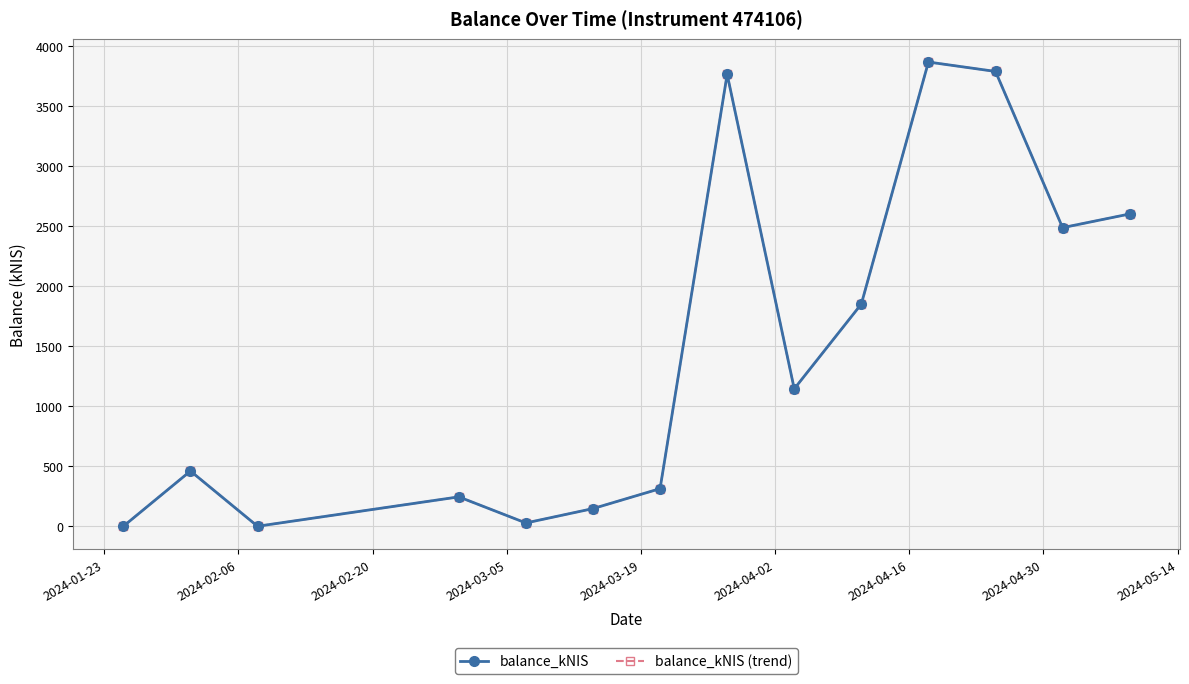

True or false: balance_kNIS (trend) and balance_kNIS cross at least once.

False